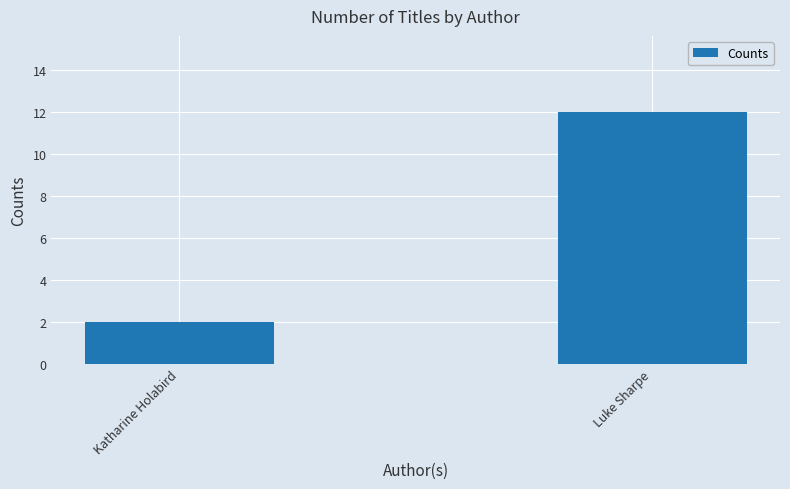

Approximately how many times larger is the value at Luke Sharpe compared to Katharine Holabird?

6.0